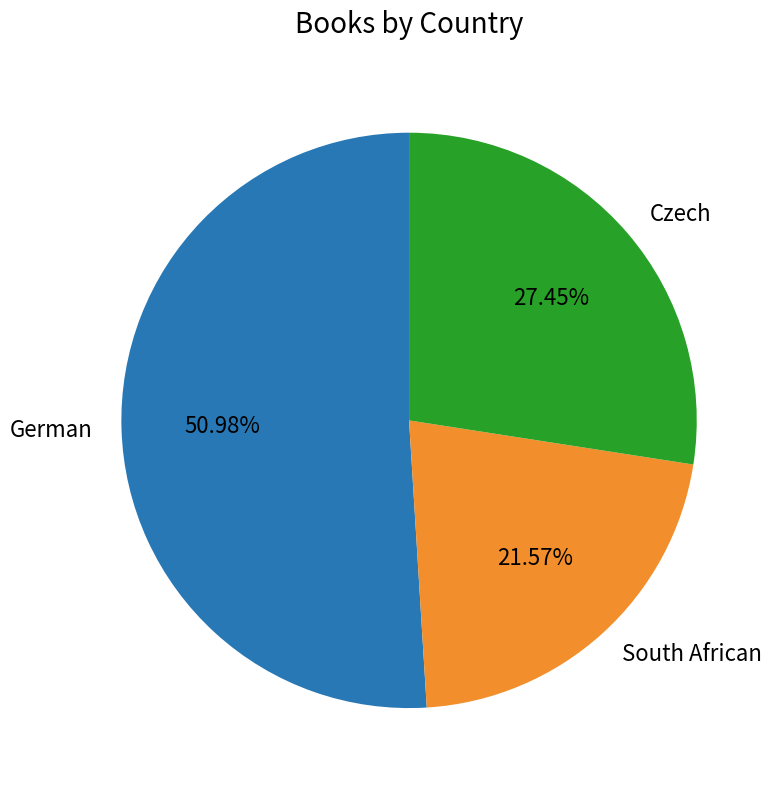

Between Czech and German, which is larger?

German